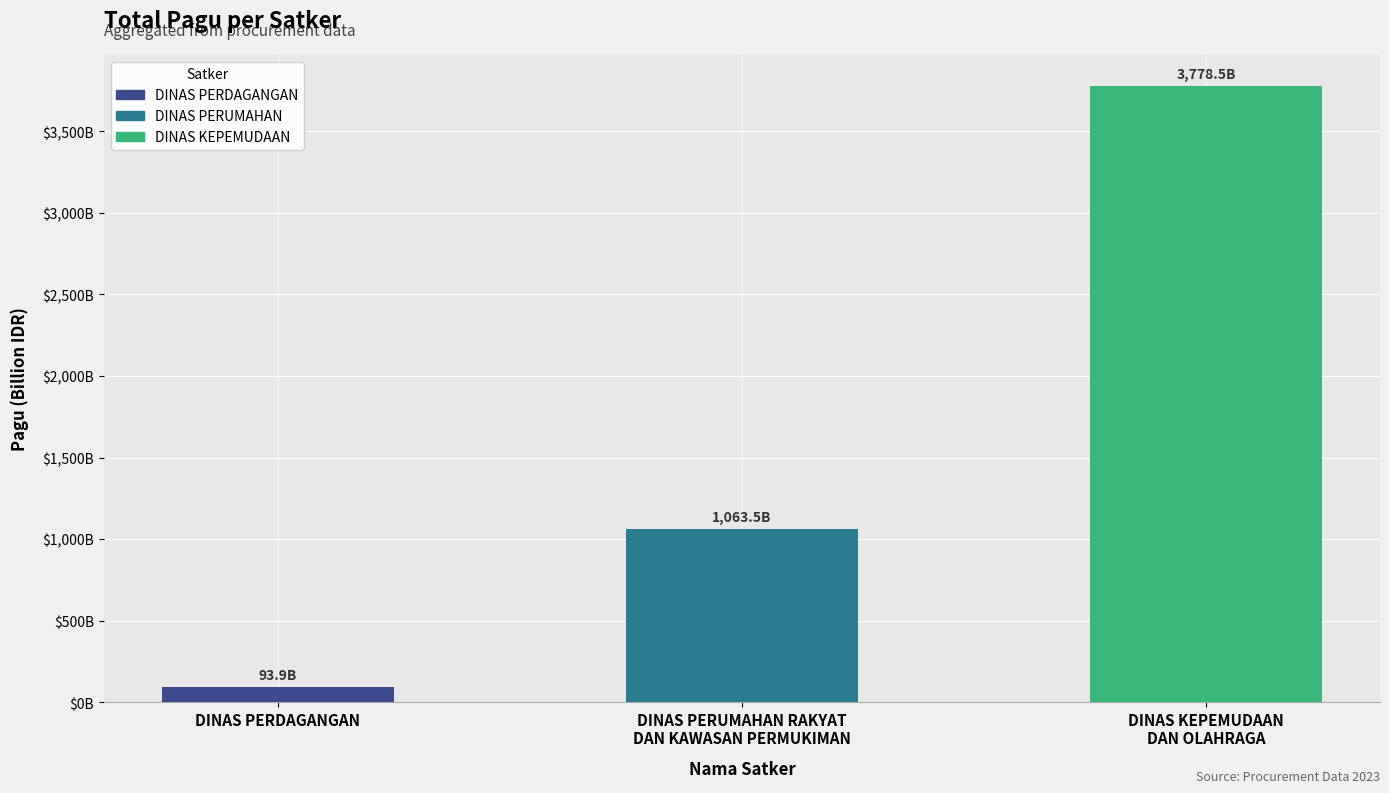

True or false: the data shows 93.9 at DINAS PERDAGANGAN.

True